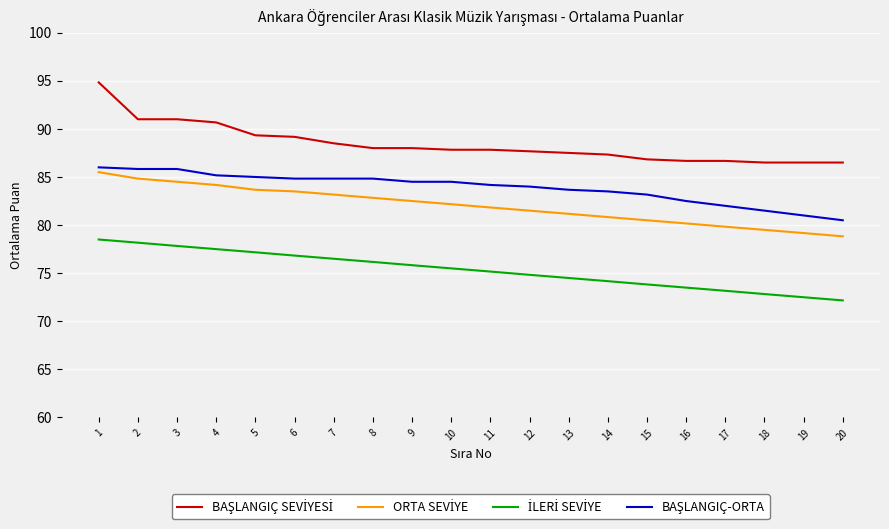

What is the total value across all series at 20?

318.0